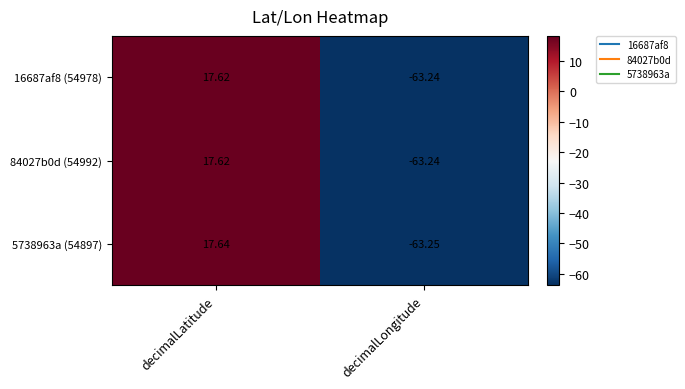

At which label does 84027b0d (54992) reach its peak?

decimalLatitude